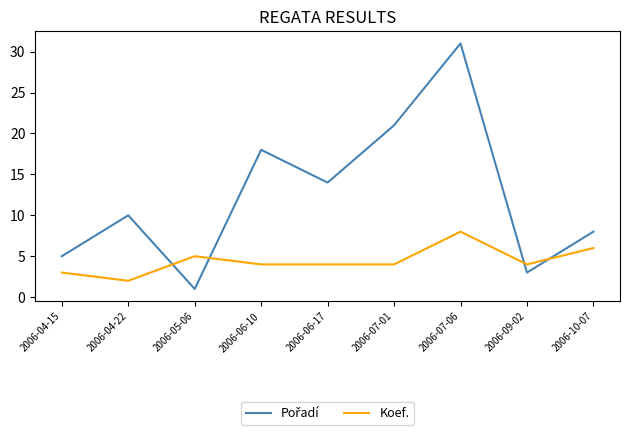

Does the chart have visible grid lines?

No